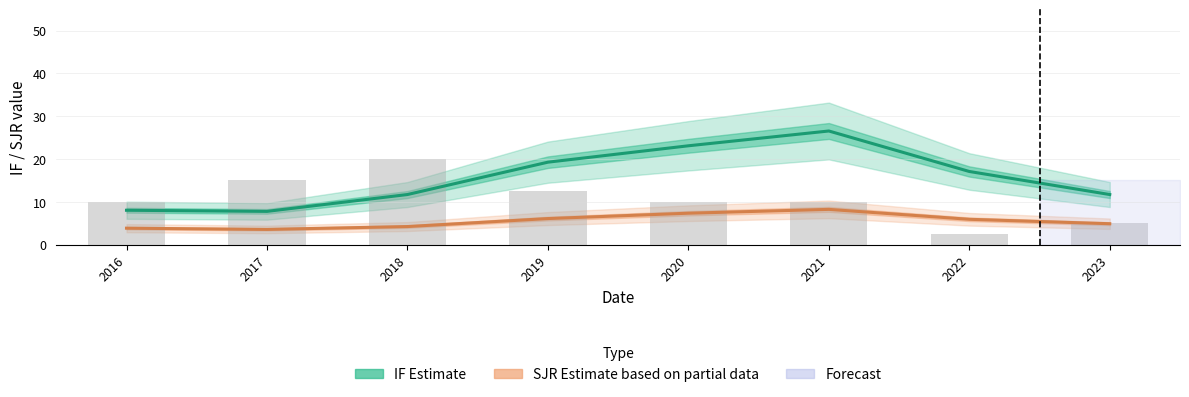

Rank the series by their maximum value, from lowest to highest.

SJR (Estimate based on partial data), Publication count (scaled), IF (Estimate)